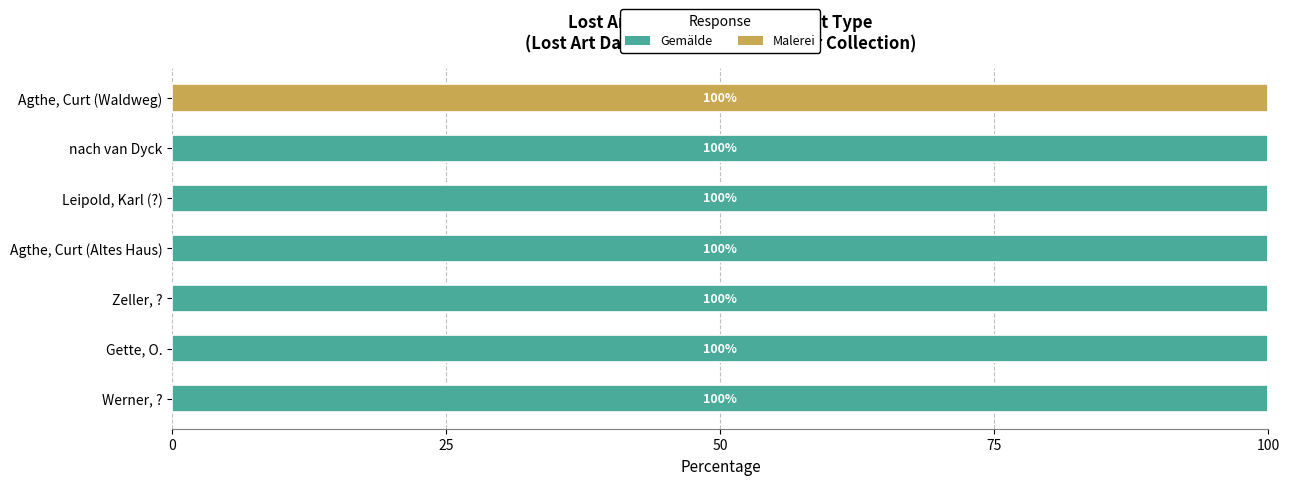

What is the highest value of the Gemälde series?

100